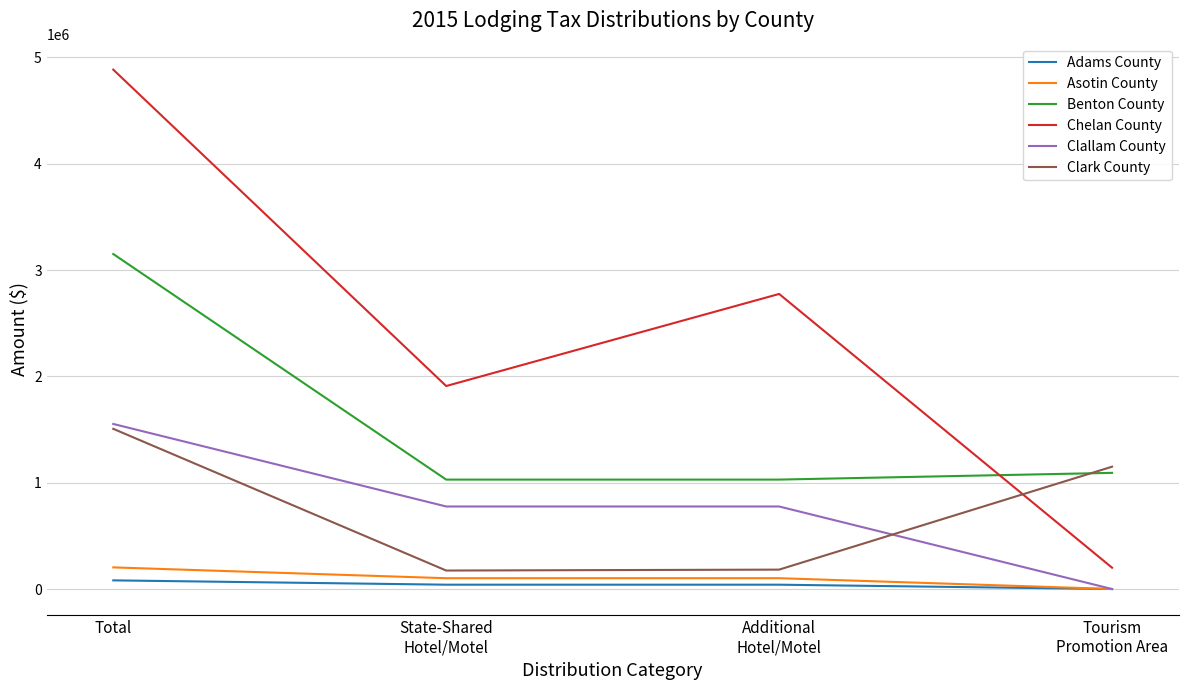

What position from the left is State-Shared
Hotel/Motel?

2